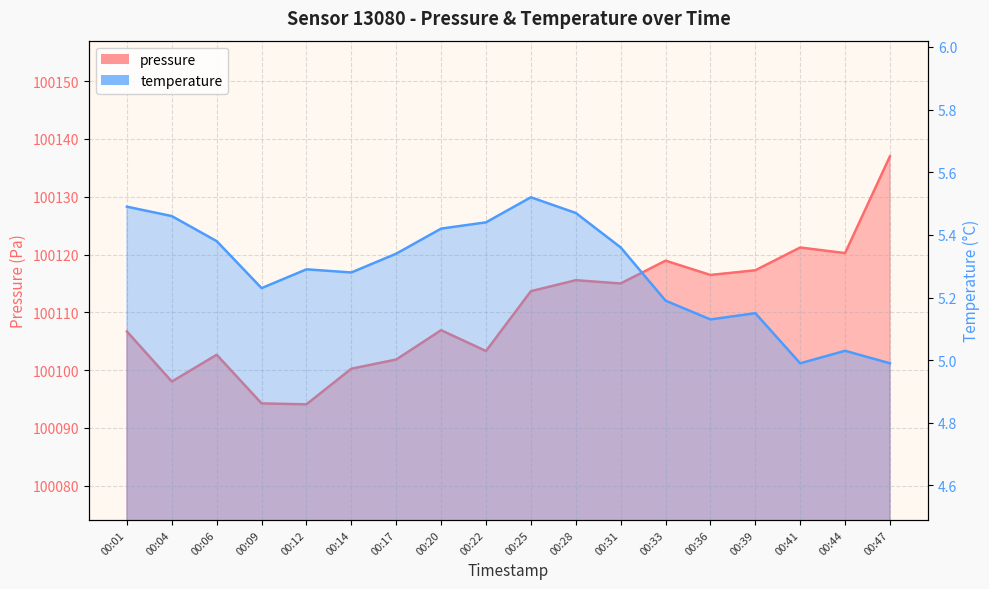

Between 00:17 and 00:28, which series saw the biggest shift?

pressure